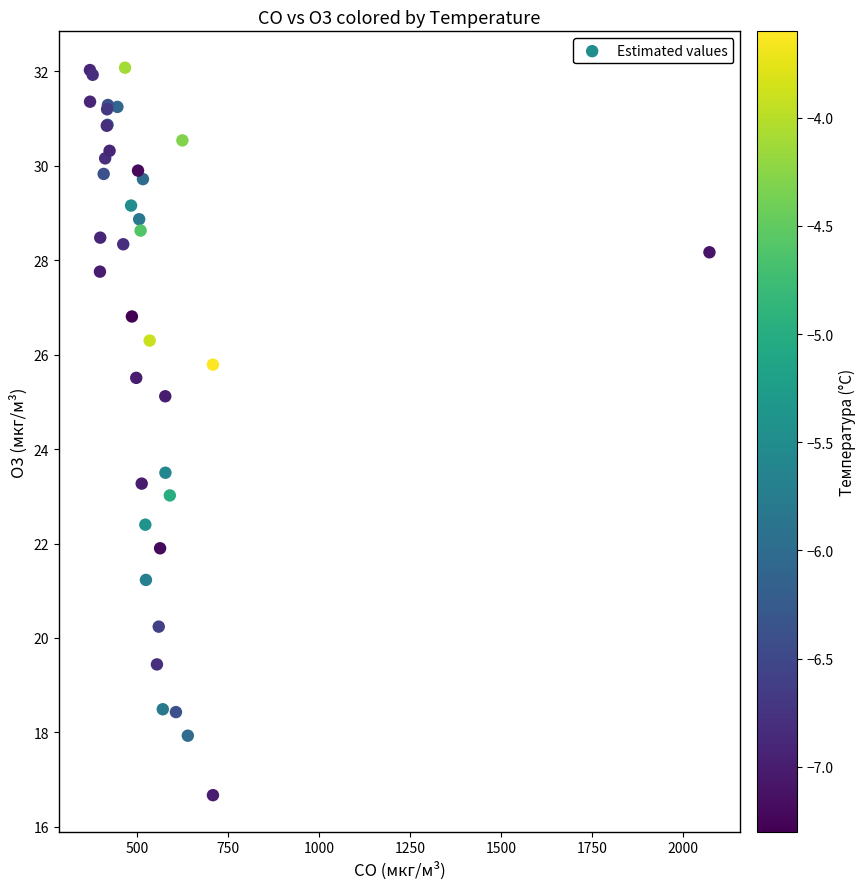

What Y value in the scatter plot is closest to 24?

23.5